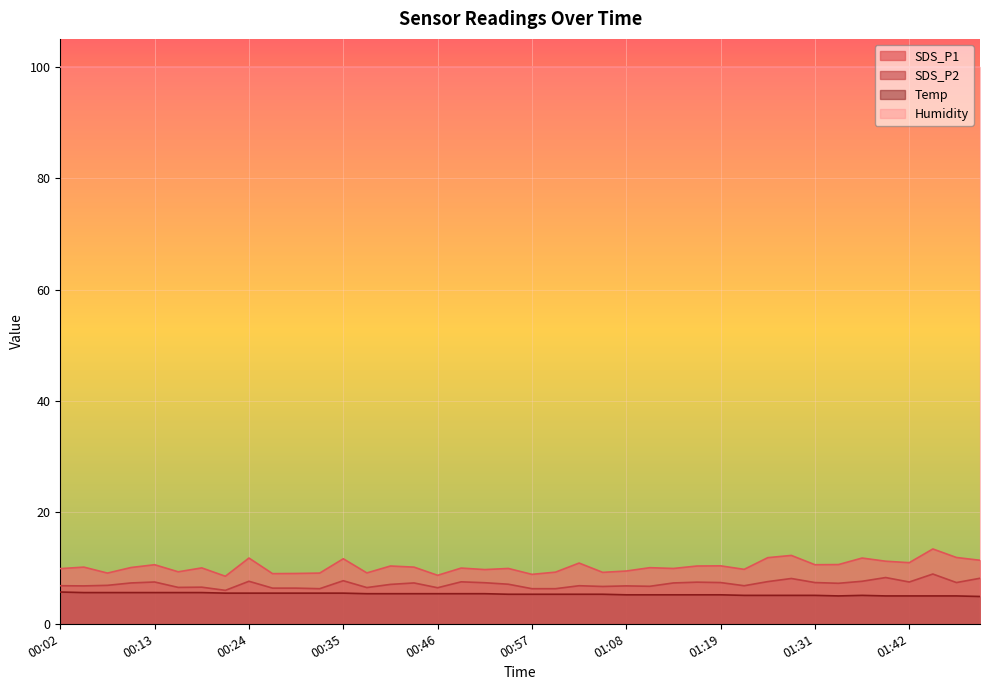

True or false: SDS_P2 and Temp intersect in this chart.

False